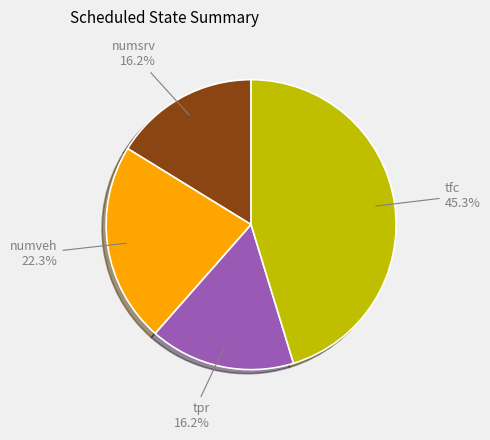

To the nearest percent, what portion does tpr represent?

16%